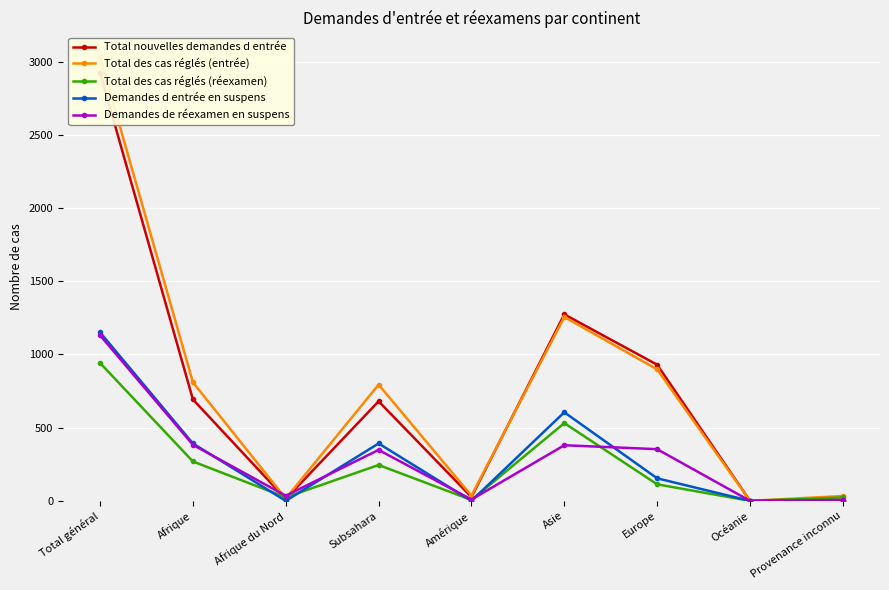

What is the total value across all series at Provenance inconnu?

64